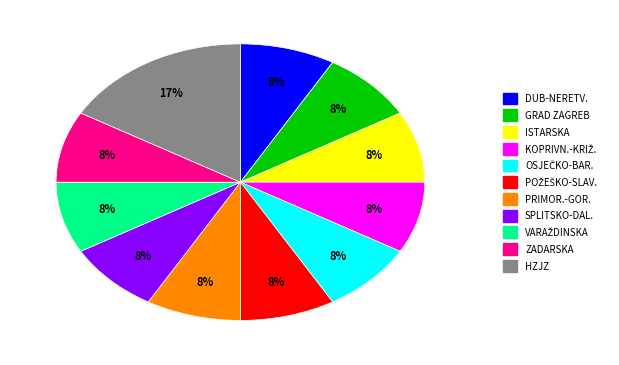

Does any single category account for the majority?

No